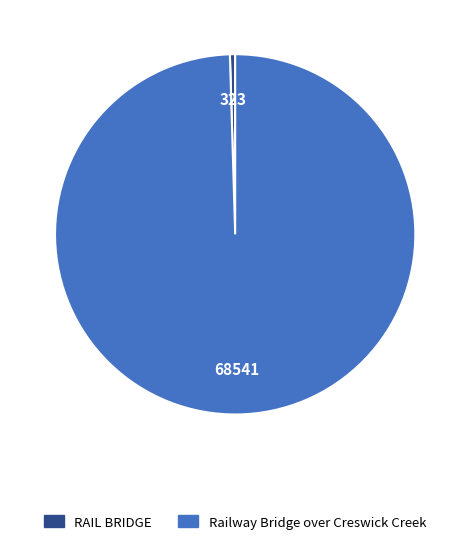

Rank the categories by value from lowest to highest.

RAIL BRIDGE, Railway Bridge over Creswick Creek